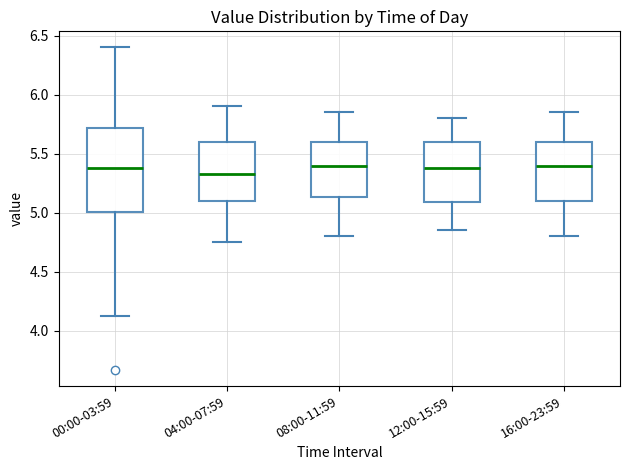

Reading left to right, transcribe this box plot: for each box, give where its median line is, the range the box spans, and where its two whiskers end, as read against the y-axis. The values are not printed on the chart, so give them approximately, as read against the axis.

00:00-03:59: median 5.40, box 5.00 to 5.70, whiskers 4.15 to 6.40
04:00-07:59: median 5.35, box 5.10 to 5.60, whiskers 4.75 to 5.90
08:00-11:59: median 5.40, box 5.15 to 5.60, whiskers 4.80 to 5.85
12:00-15:59: median 5.40, box 5.10 to 5.60, whiskers 4.85 to 5.80
16:00-23:59: median 5.40, box 5.10 to 5.60, whiskers 4.80 to 5.85